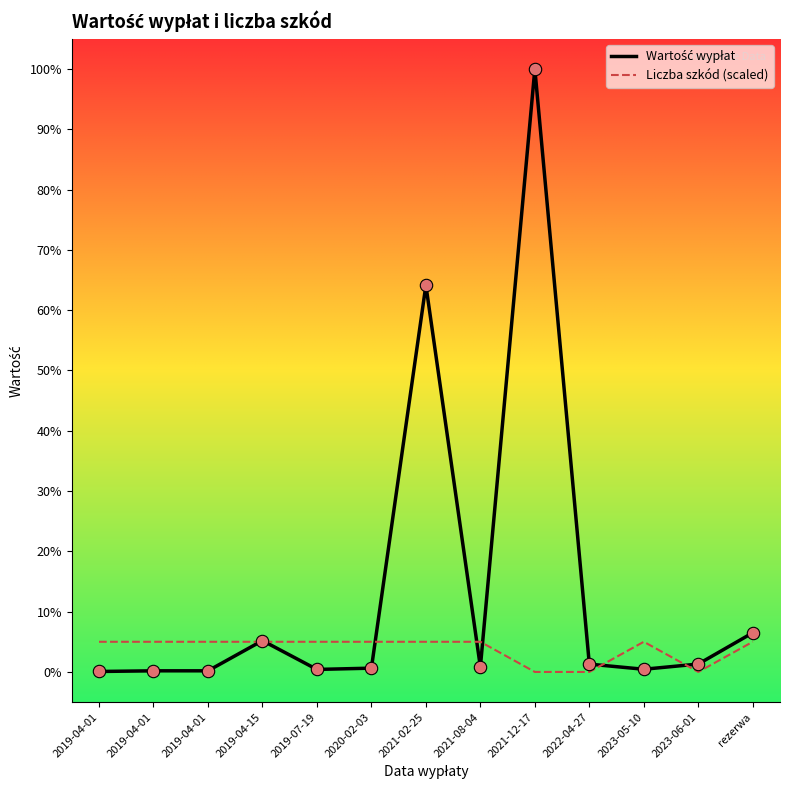

Does the chart have visible grid lines?

No